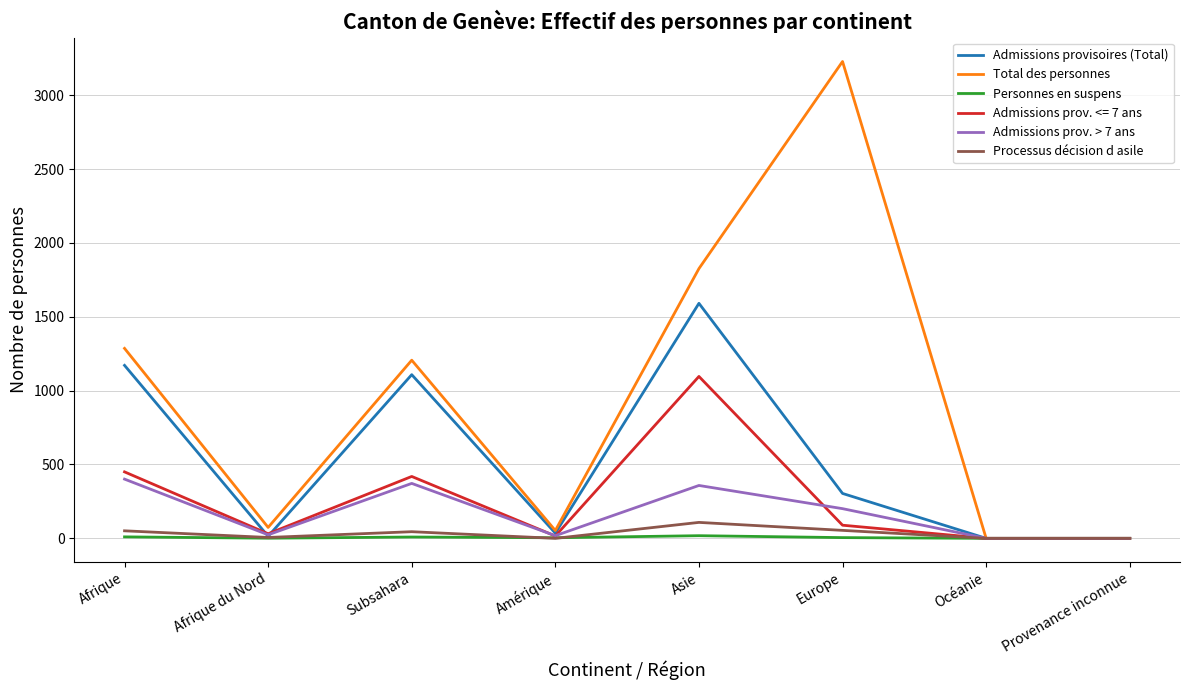

Is it true that Total des personnes equals 1206 at Subsahara?

True